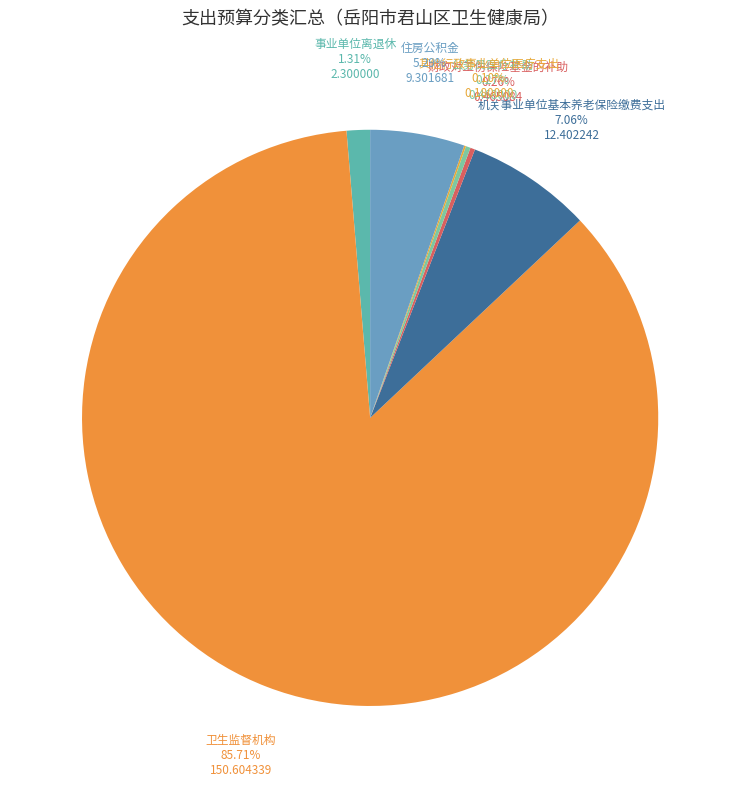

Which category has the biggest portion of the pie?

卫生监督机构